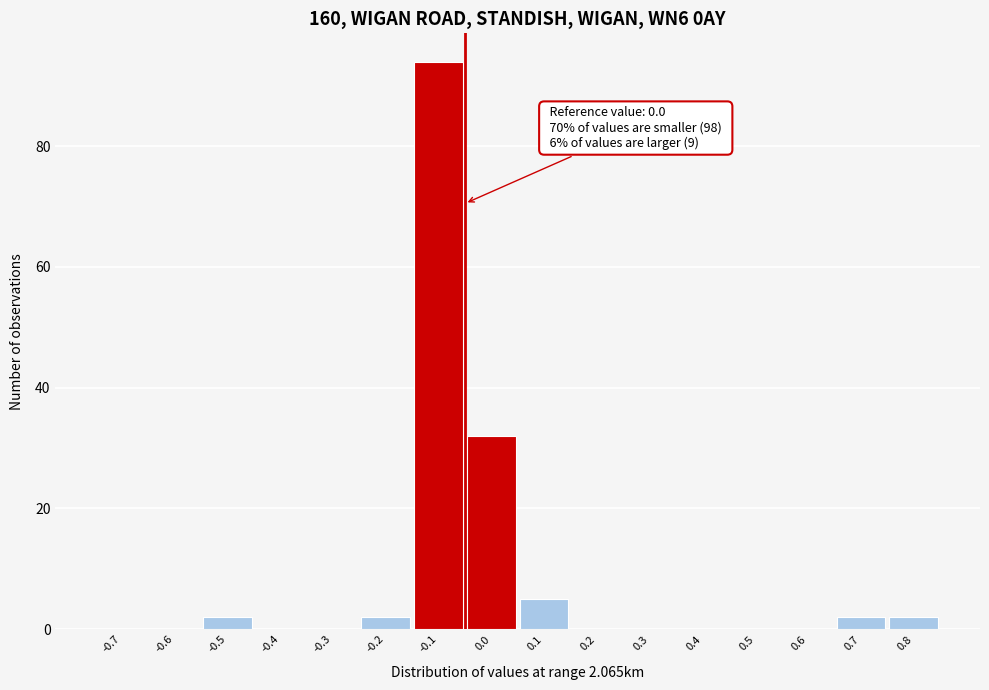

Reading right to left, transcribe all the data shown in this chart.

0.8=2	0.7=2	0.6=0	0.5=0	0.4=0	0.3=0	0.2=0	0.1=5	0.0=32	-0.1=94	-0.2=2	-0.3=0	-0.4=0	-0.5=2	-0.6=0	-0.7=0